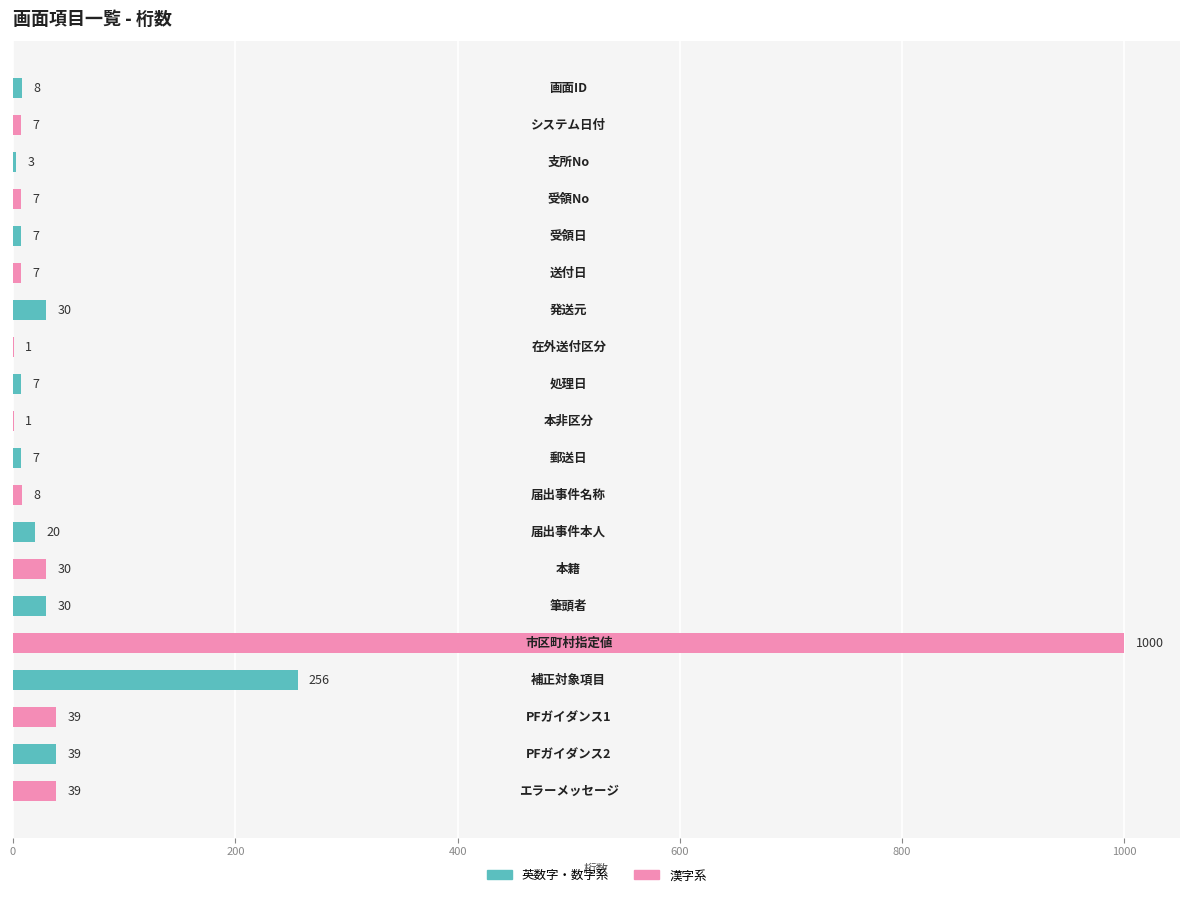

What is the sum of all values?

1546